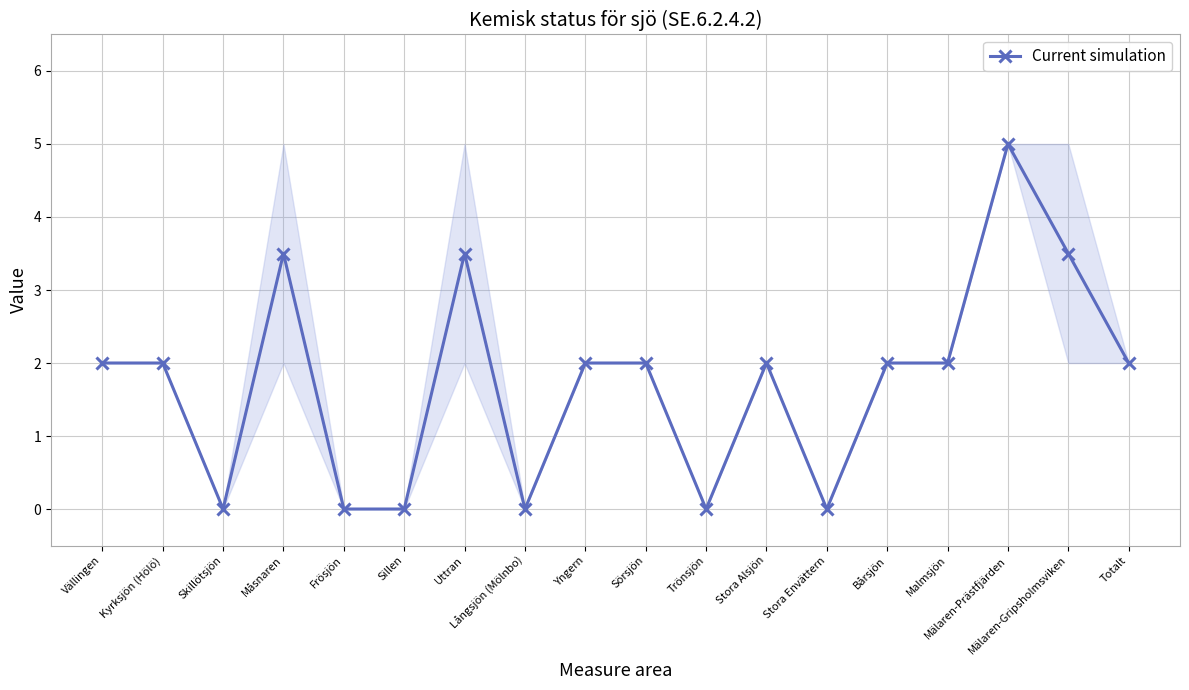

What is the difference between the values at Bårsjön and Måsnaren?

1.5